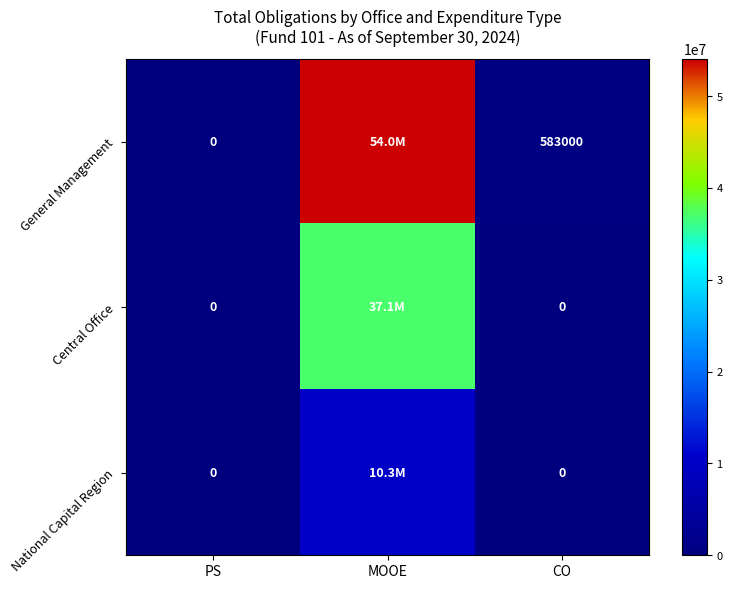

Is the value of National Capital Region at CO greater than the value of General Management at CO?

No